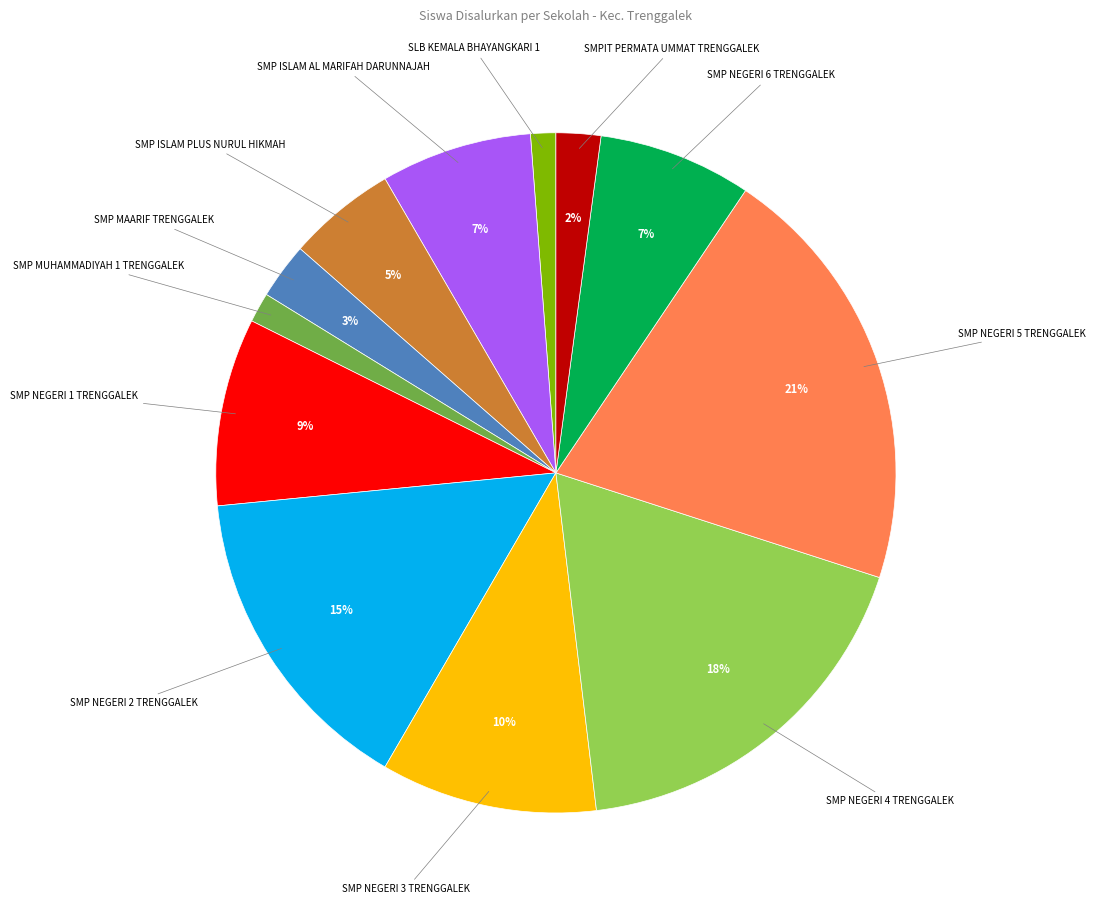

Is there any slice that represents more than half of the pie?

No